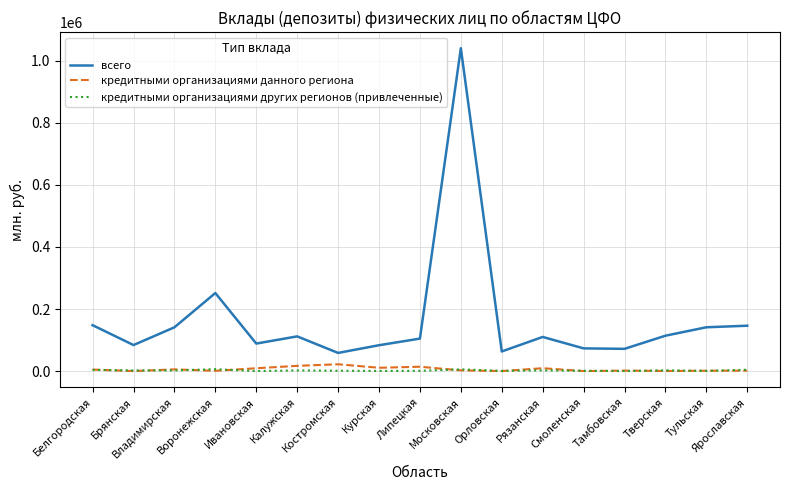

What is the minimum value for всего?

58524